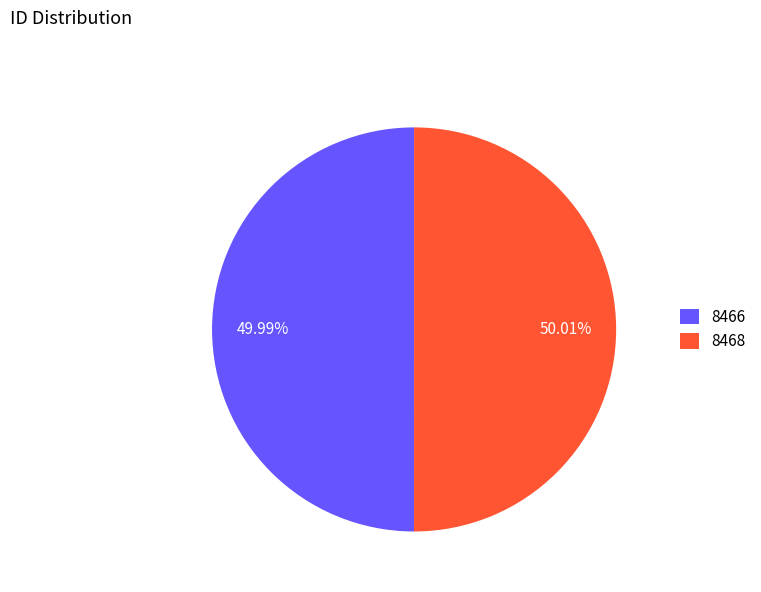

Do 8466 and 8468 together represent more than half of the pie?

Yes